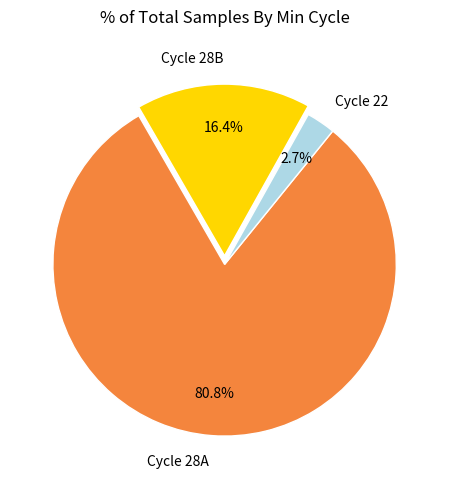

How much of the chart is everything except Cycle 28B?

83.6%